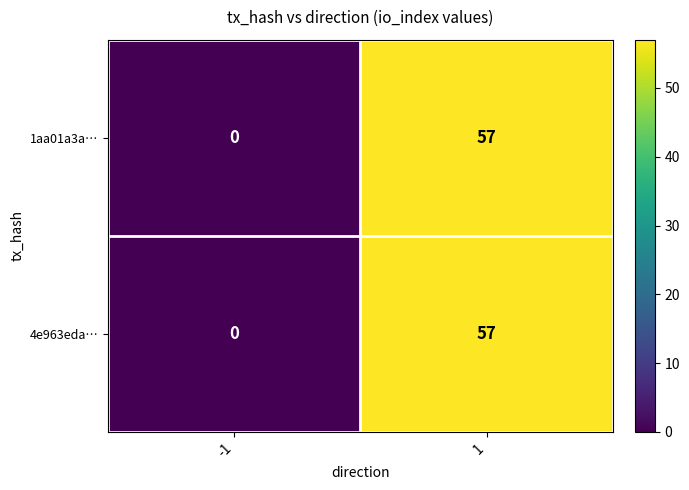

Is the value of 4e963eda… at 1 greater than the value of 1aa01a3a… at -1?

Yes